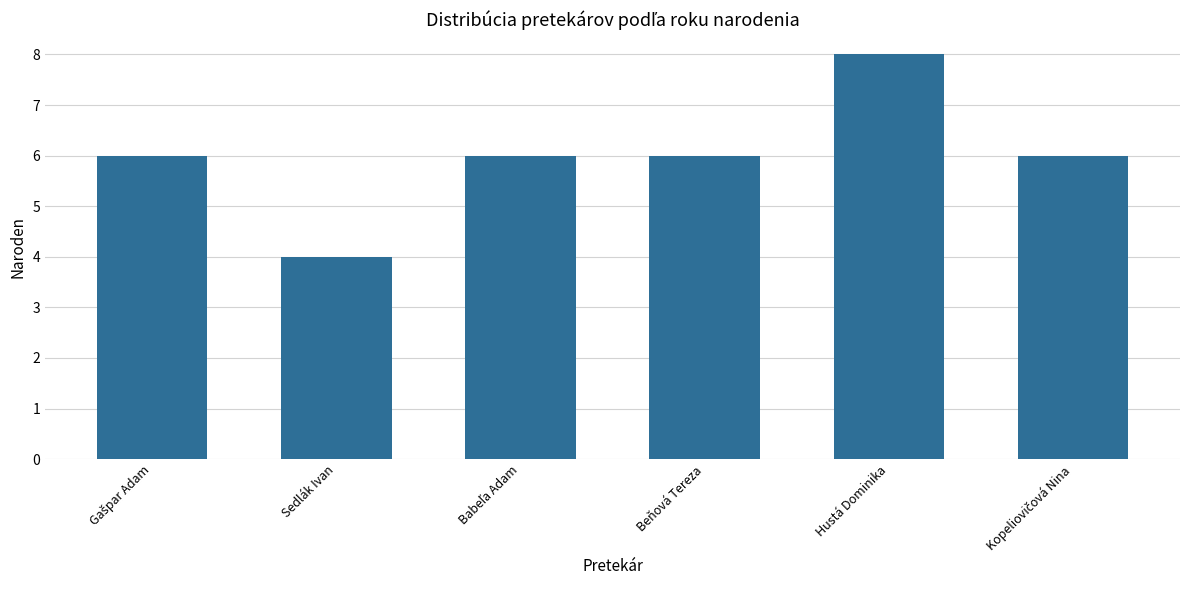

Reading left to right, extract all data points from this chart.

6	4	6	6	8	6